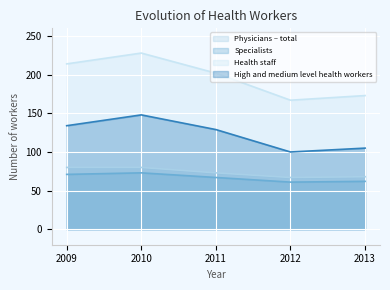

True or false: High and medium level health workers and Specialists intersect in this chart.

False